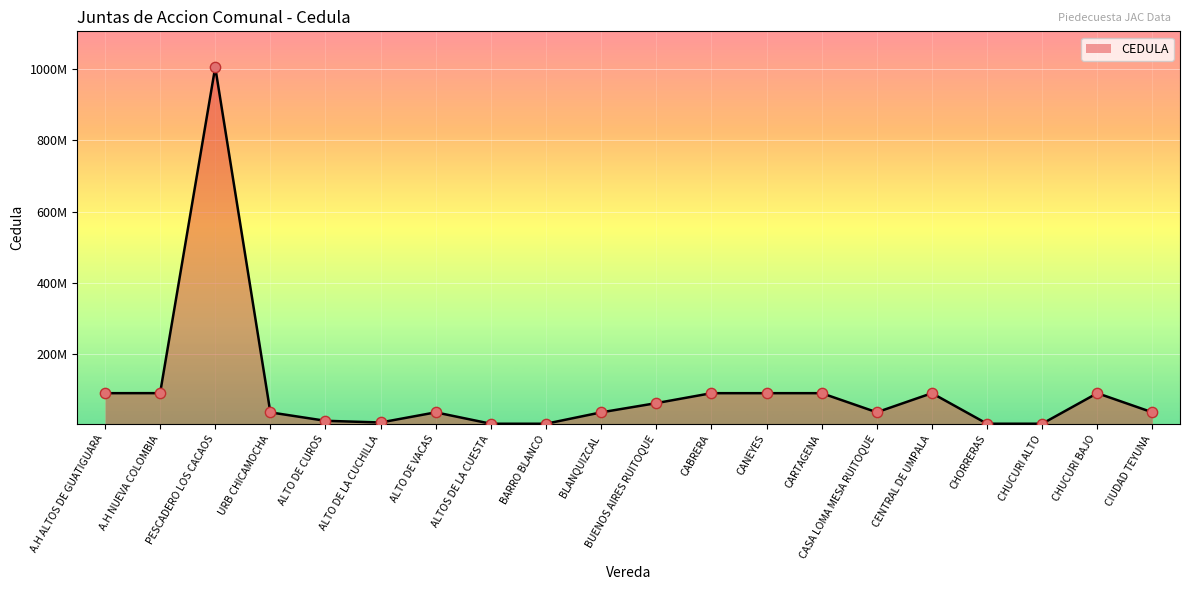

Approximately how many times larger is the value at BUENOS AIRES RUITOQUE compared to PESCADERO LOS CACAOS?

0.1